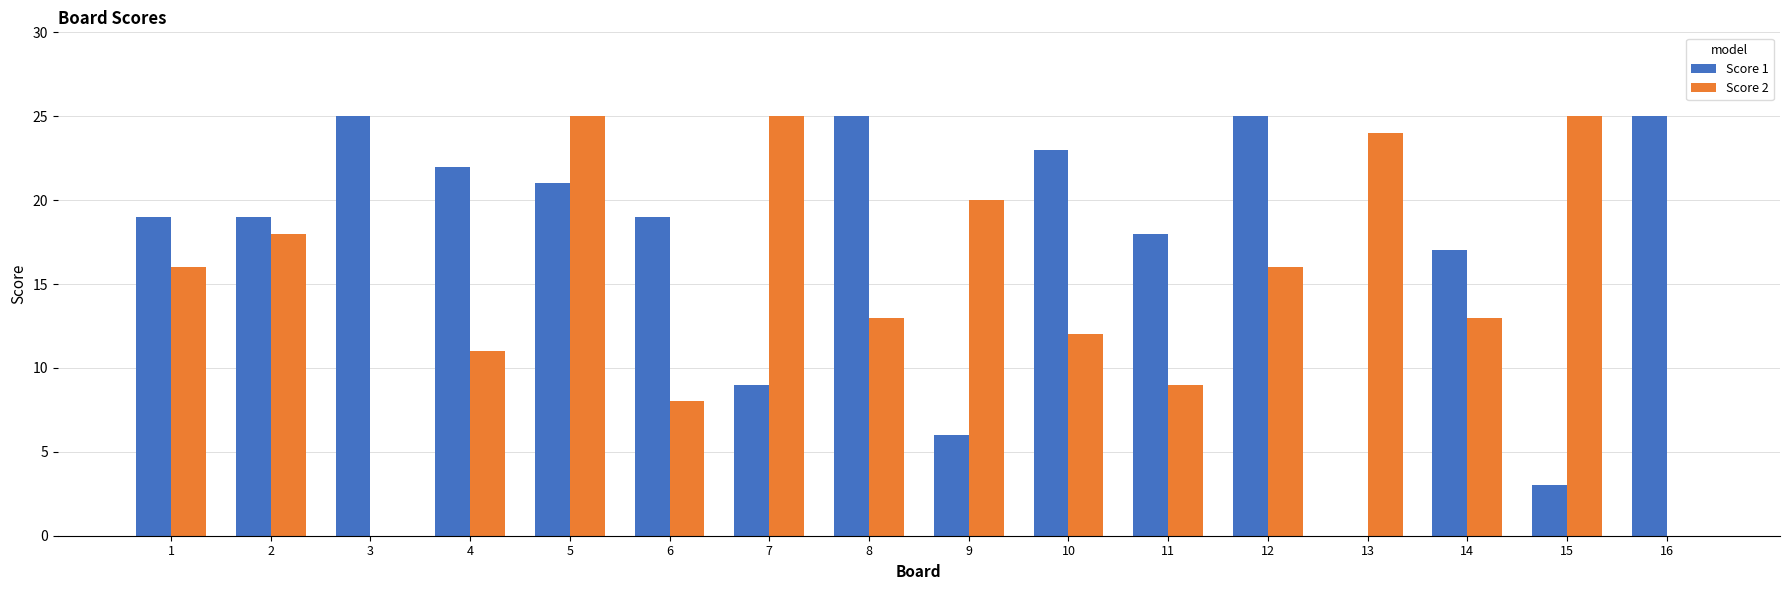

Reading left to right, transcribe all the data shown in this chart.

Score 1: 1=19	2=19	3=25	4=22	5=21	6=19	7=9	8=25	9=6	10=23	11=18	12=25	13=0	14=17	15=3	16=25
Score 2: 1=16	2=18	3=0	4=11	5=25	6=8	7=25	8=13	9=20	10=12	11=9	12=16	13=24	14=13	15=25	16=0